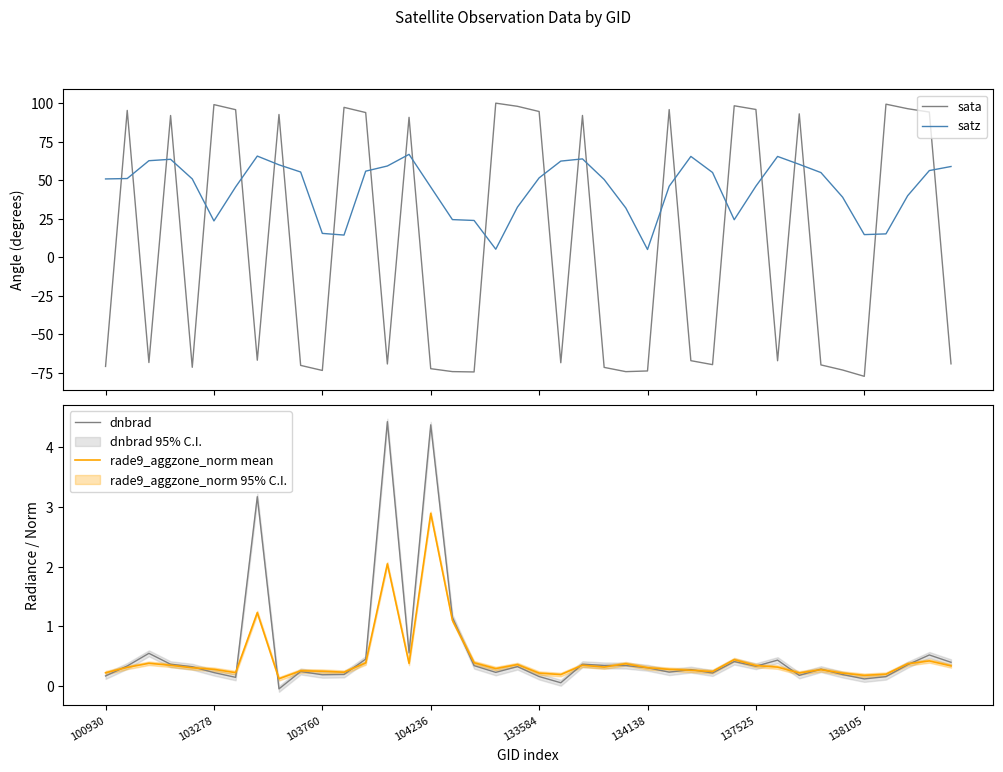

What is the maximum value for satz?

66.8